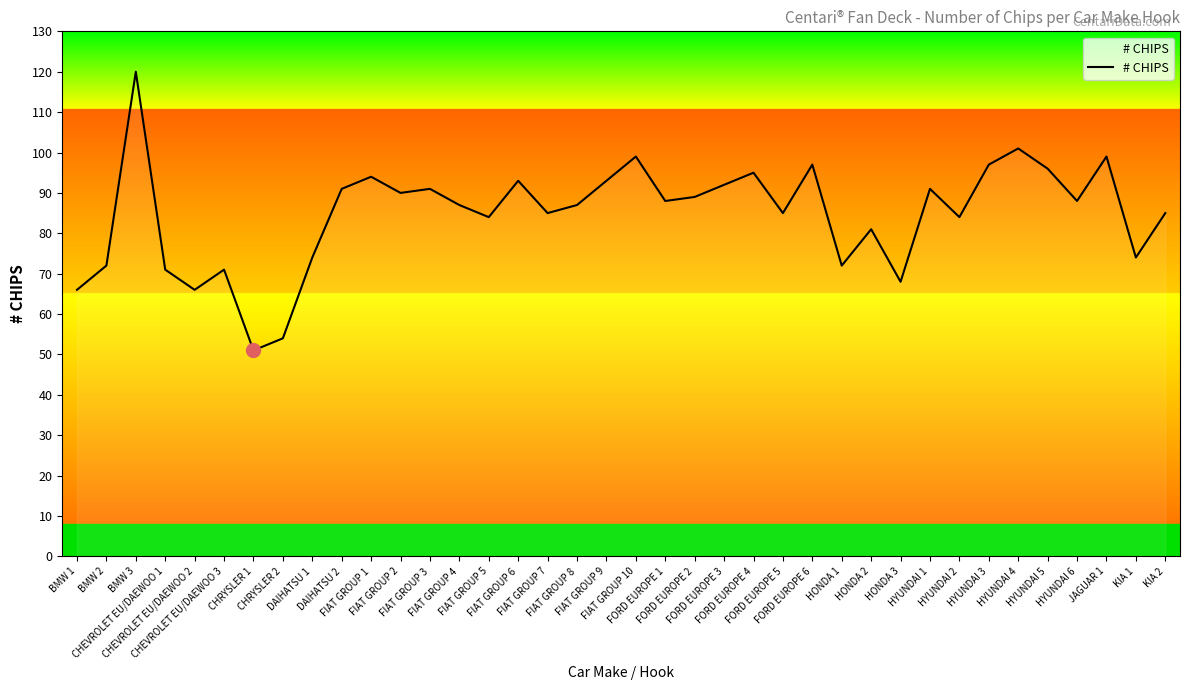

What is the minimum value shown in the chart?

51